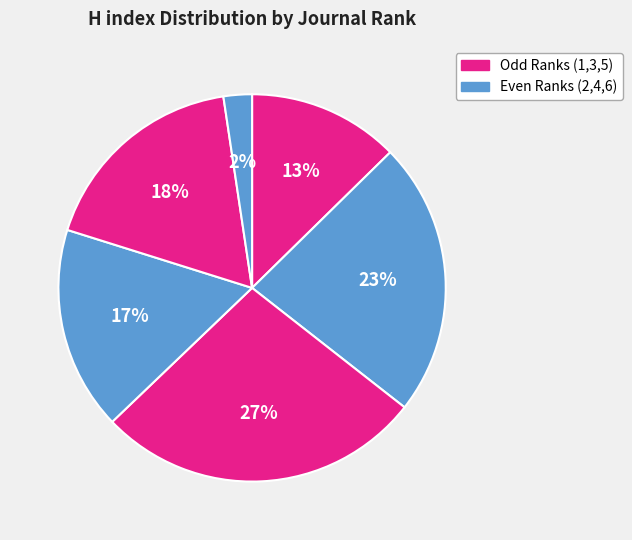

Count the number of slices in the pie.

6